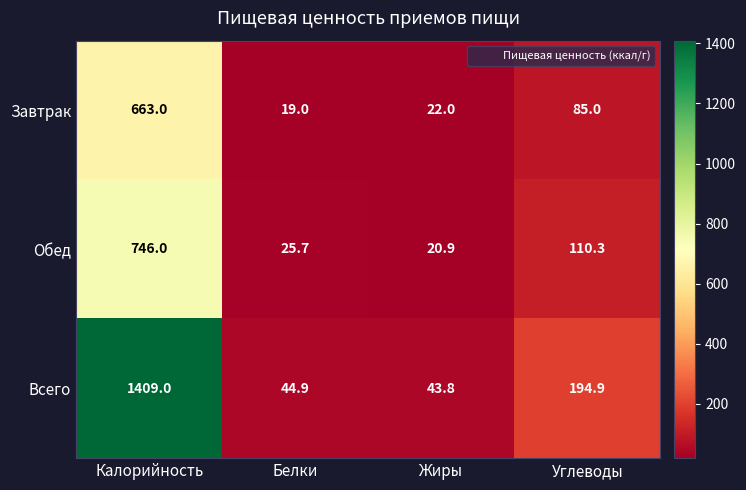

Rank the series by their maximum value, from lowest to highest.

Завтрак, Обед, Всего